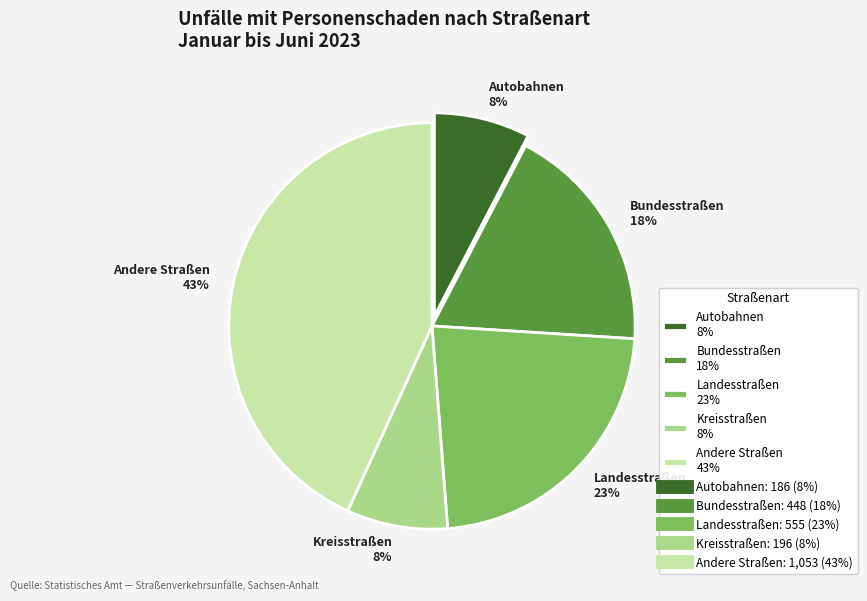

Which has a higher value, Andere Straßen or Landesstraßen?

Andere Straßen